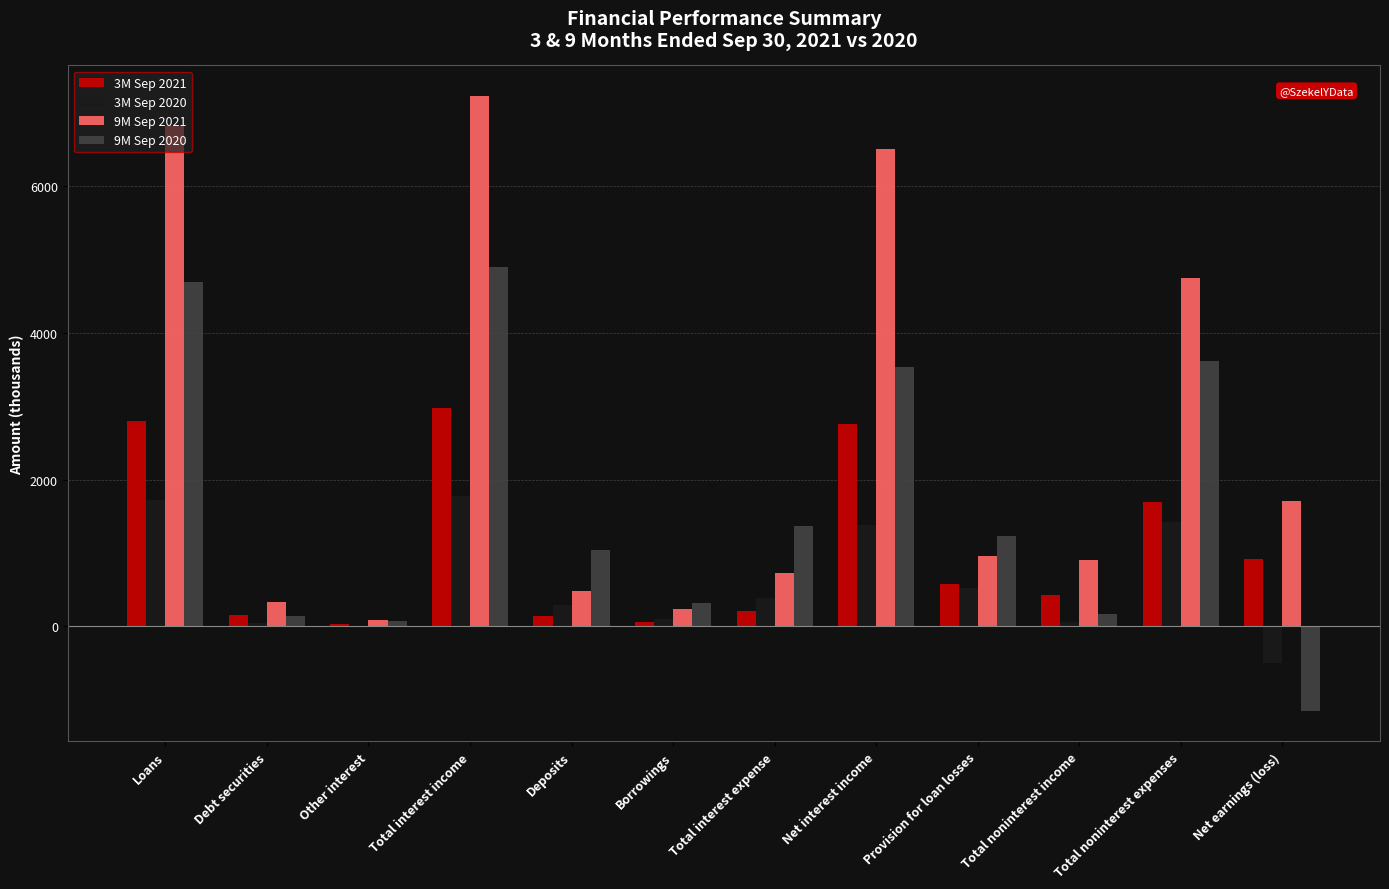

Between Total interest expense and Total noninterest expenses, which series saw the biggest shift?

9M Sep 2021